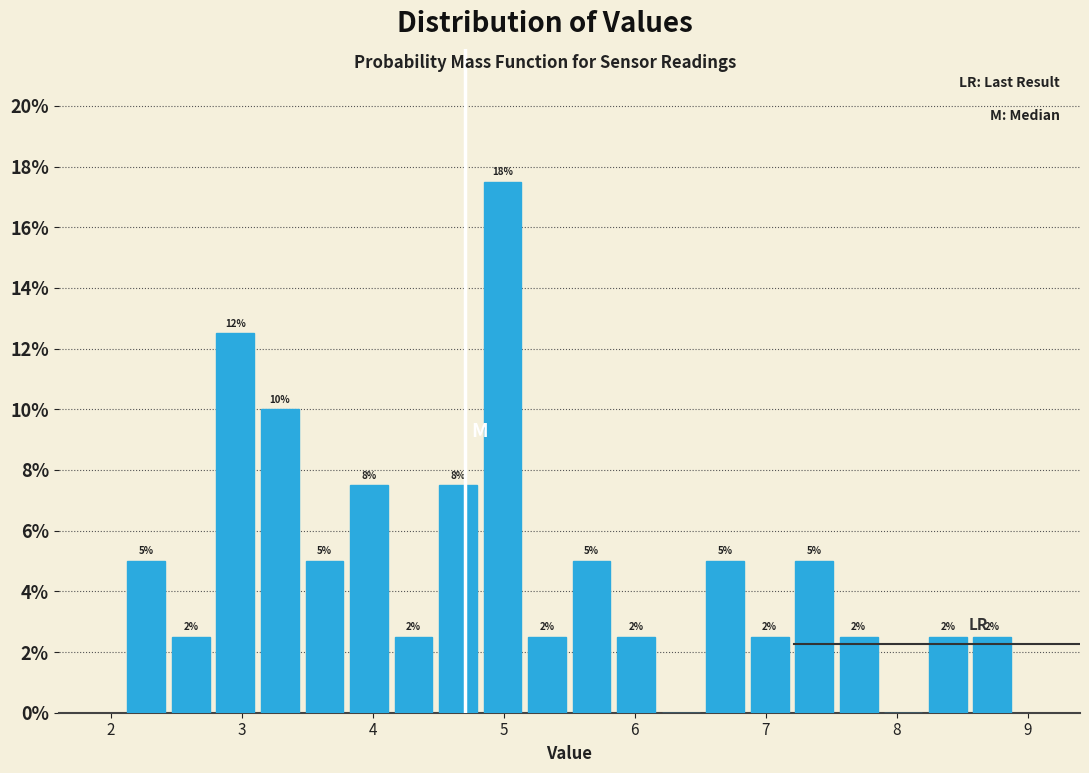

Read against the x-axis, roughly where is the centre of the tallest bar?

5.0